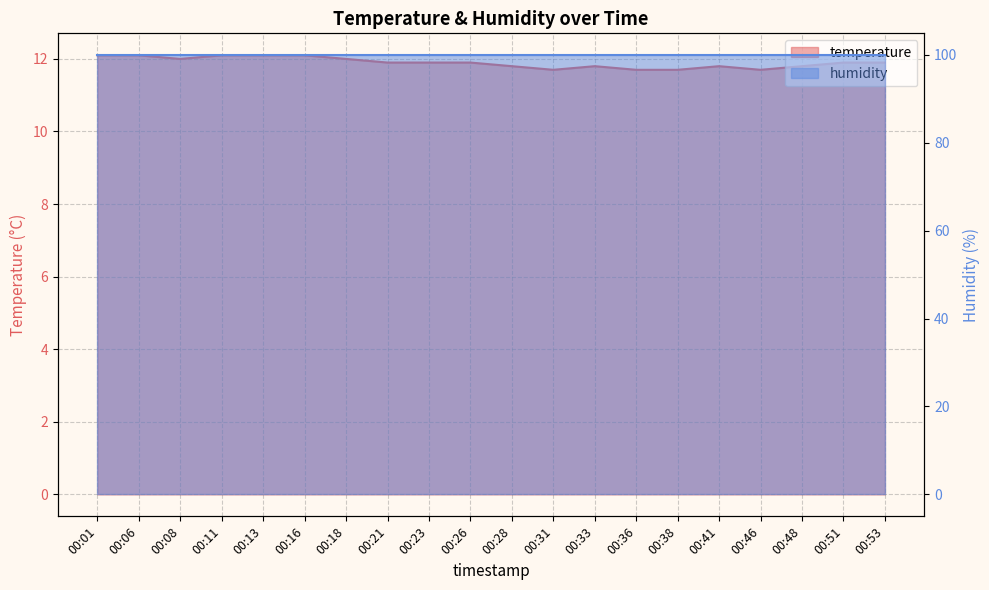

Count the values in the range 11 to 12.

15